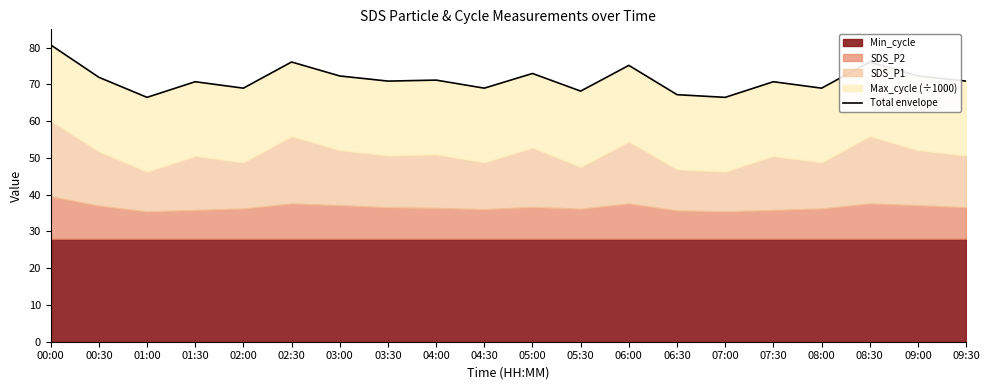

What is the label of the 16th point from the right?

02:00